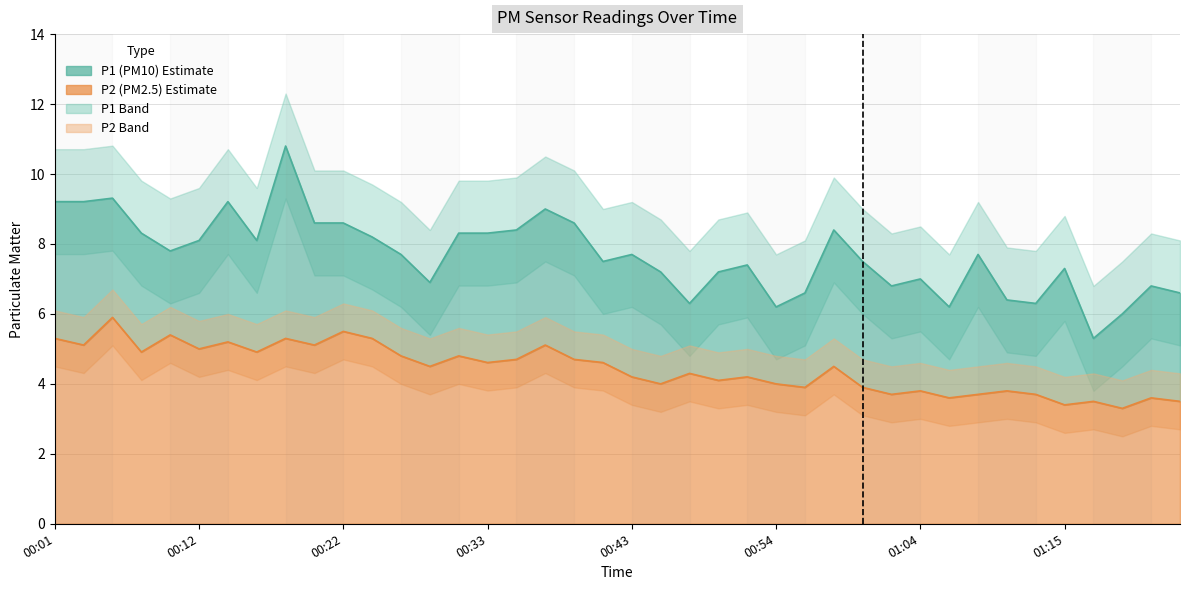

Which series has the largest total across all categories?

P1